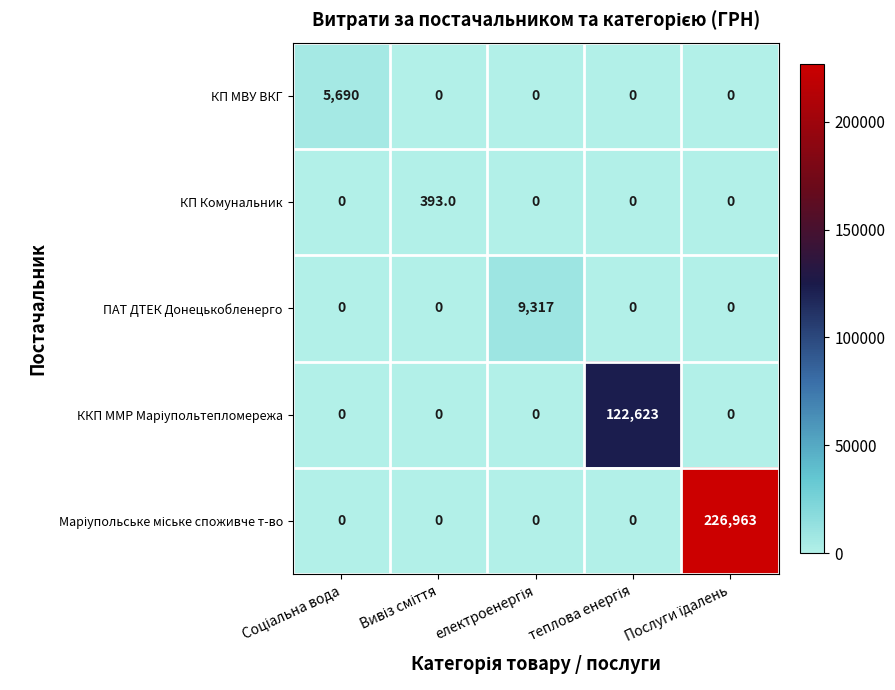

What is the greatest value displayed?

226963